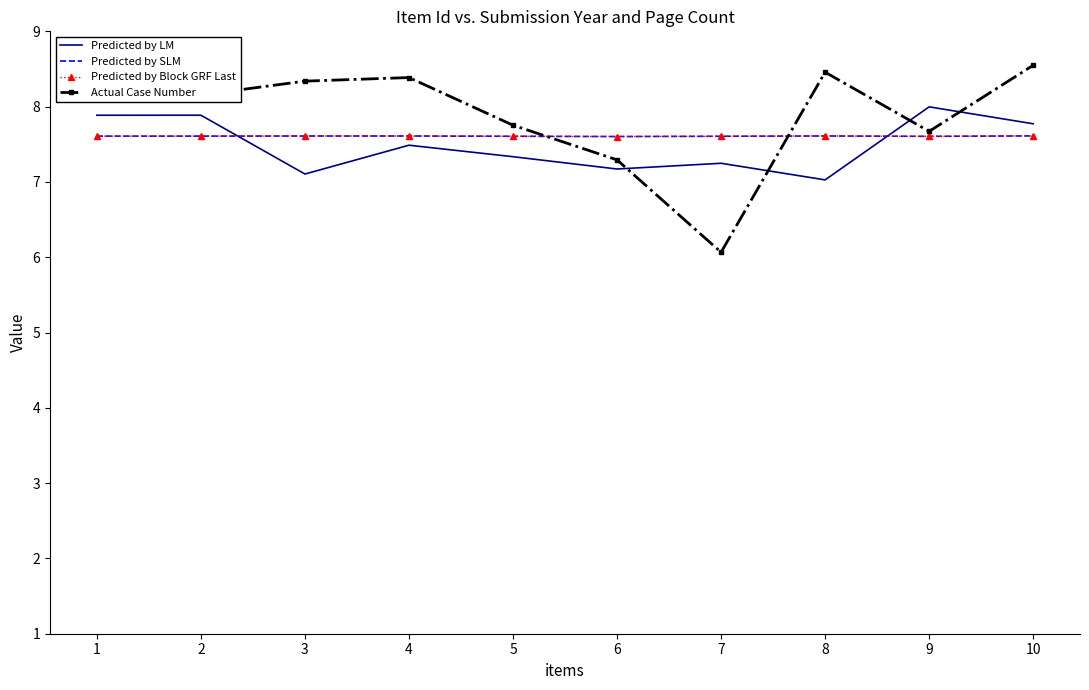

List the series in order of their peak value, lowest first.

Predicted by SLM, Predicted by Block GRF Last, Predicted by LM, Actual Case Number